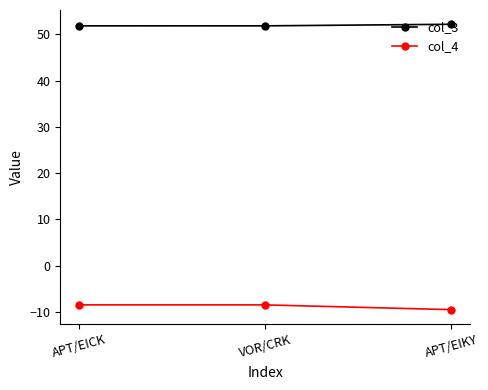

What is the difference between the highest and lowest values at APT/EIKY?

61.7